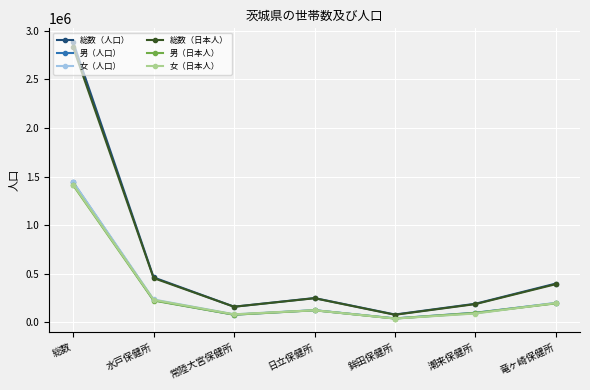

What is the difference between the second highest and minimum values in the 男（人口） series?

186968